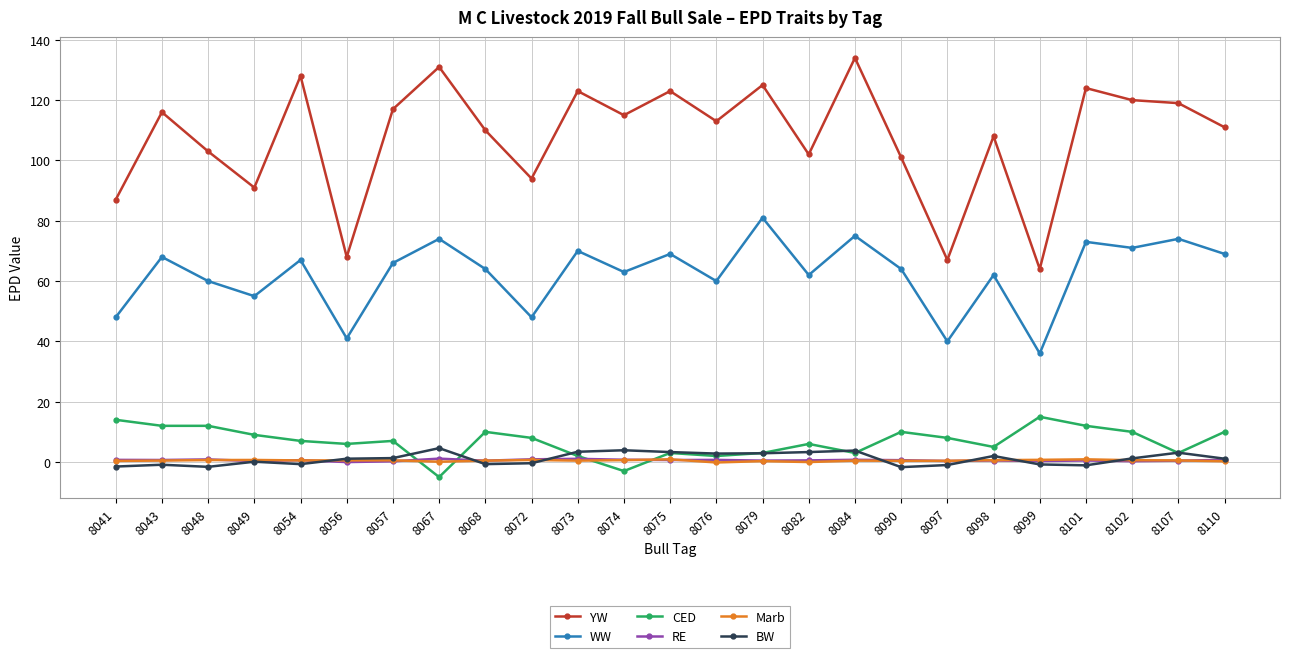

What is the maximum value for YW?

134.0